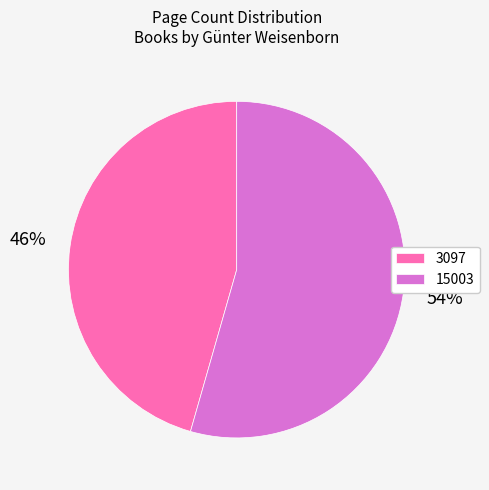

Count the number of slices in the pie.

2